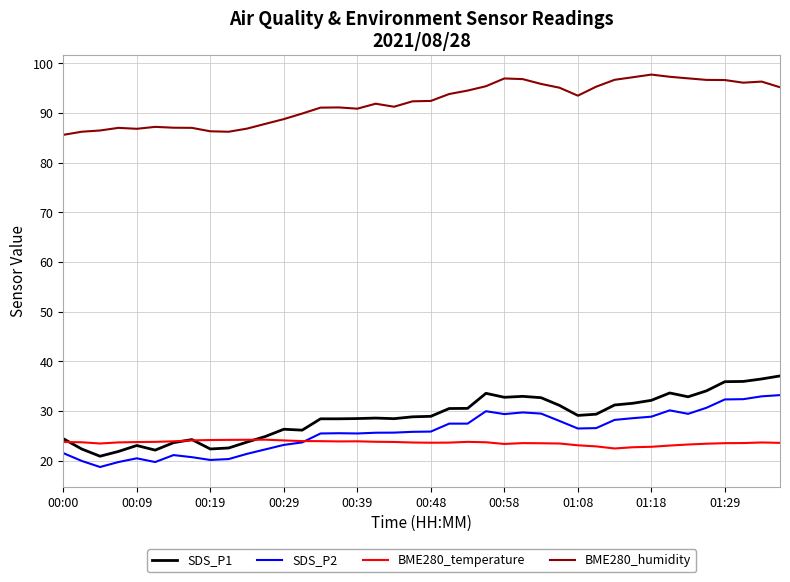

What is the maximum value shown in the chart?

97.7